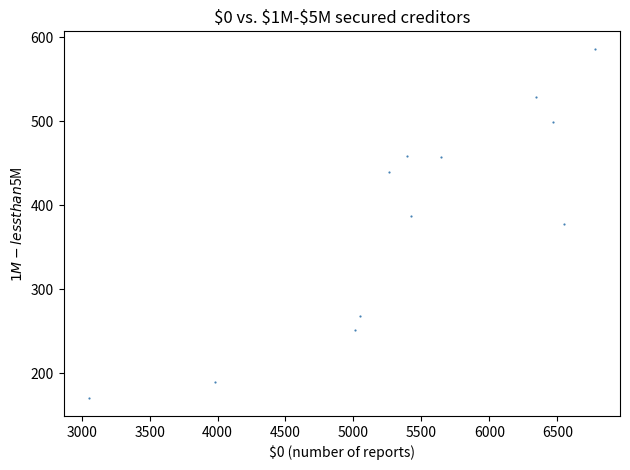

What is the average X value?

5412